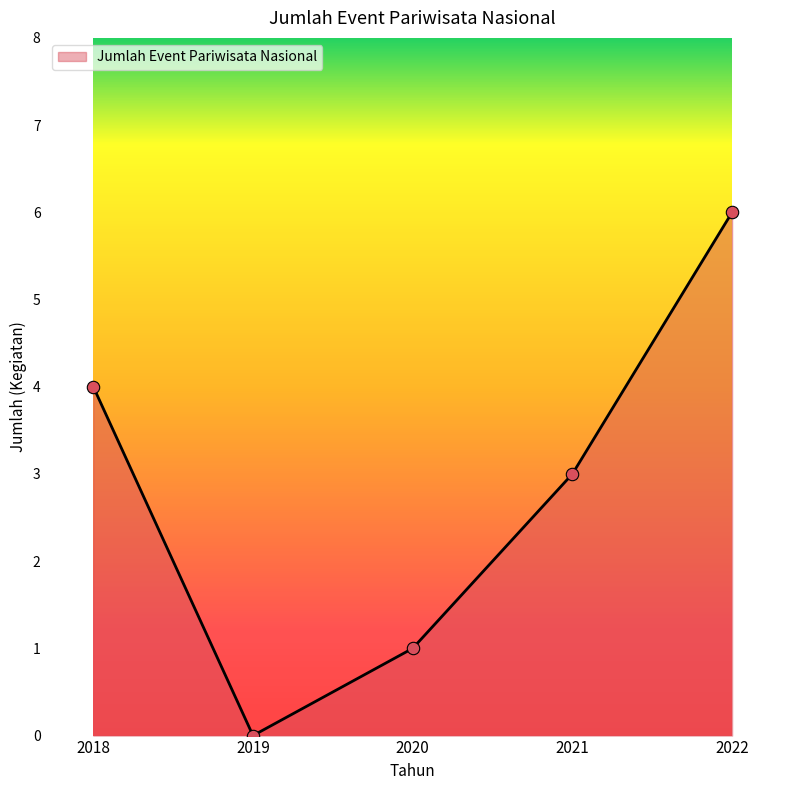

Between 2019 and 2021, which is larger?

2021